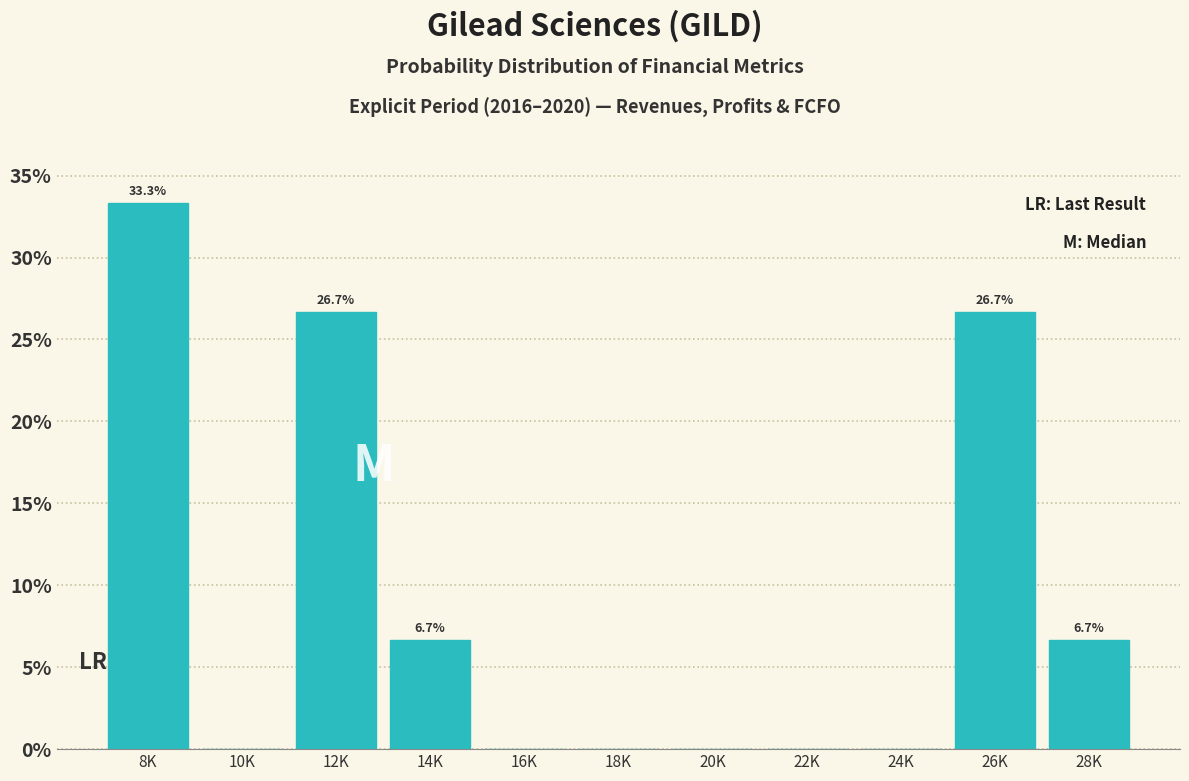

Reading right to left, extract all data points from this chart.

28K=6.7	26K=26.7	24K=0.0	22K=0.0	20K=0.0	18K=0.0	16K=0.0	14K=6.7	12K=26.7	10K=0.0	8K=33.3